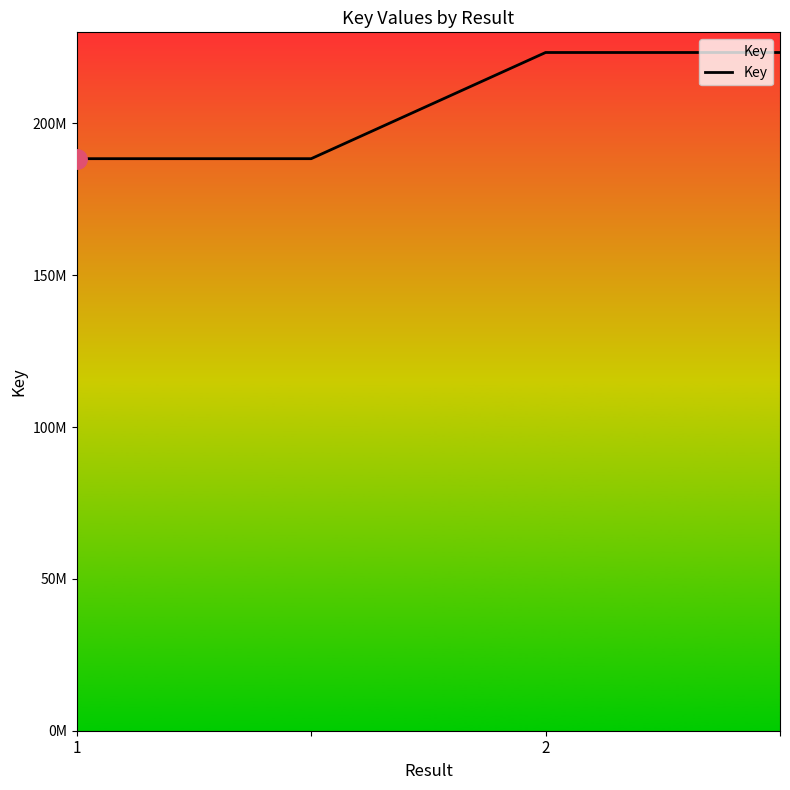

What is the difference between the maximum and minimum values?

34968644